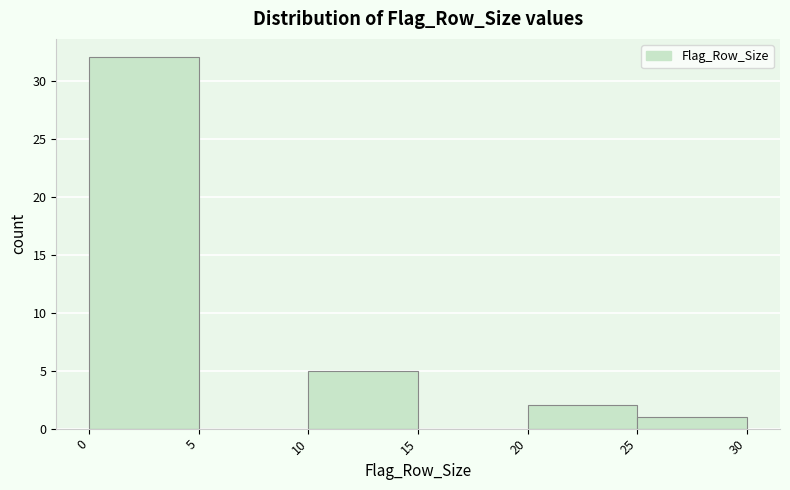

Reading left to right, list every bar in this chart as the range it spans on the x-axis followed by its height. The values are not printed on the chart, so give them approximately, as read against the axis.

0 to 5: 32
5 to 10: 0
10 to 15: 5
15 to 20: 0
20 to 25: 2
25 to 30: 1